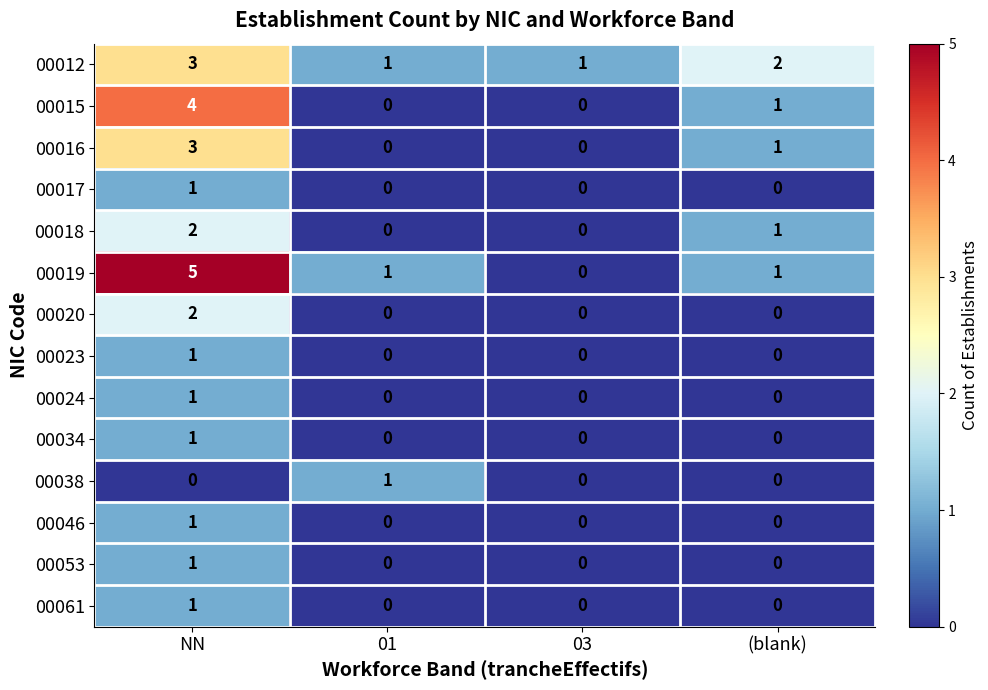

What is the sum of all 00016 values?

4